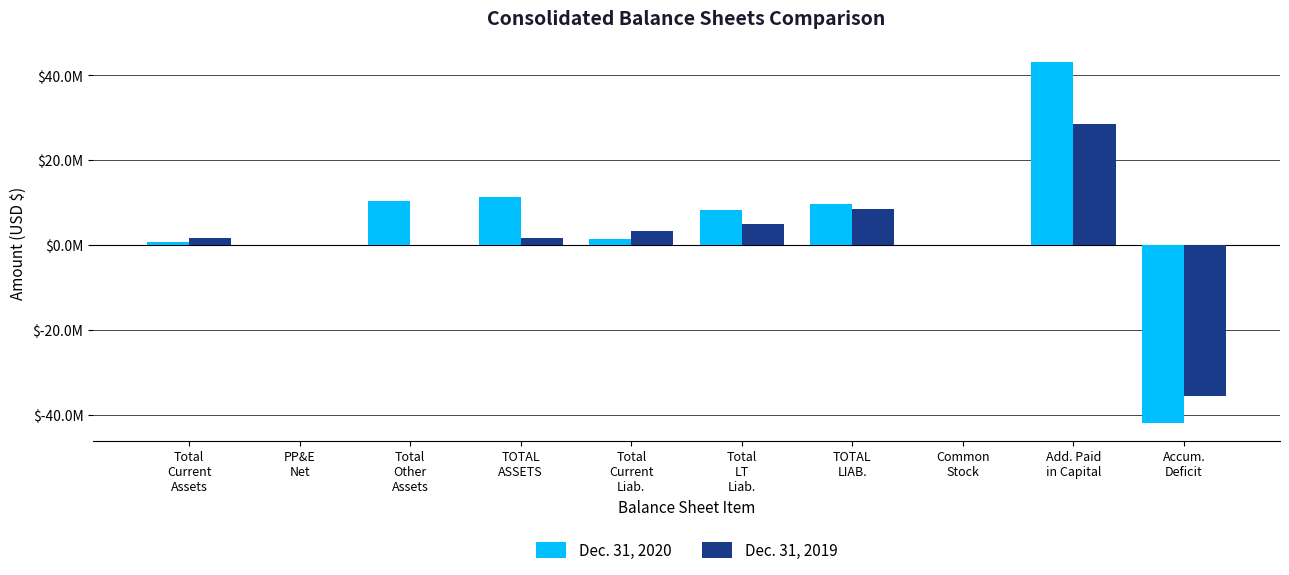

What is the approximate value of Dec. 31, 2019 at Total
Current
Assets, to the nearest 100?

1639100